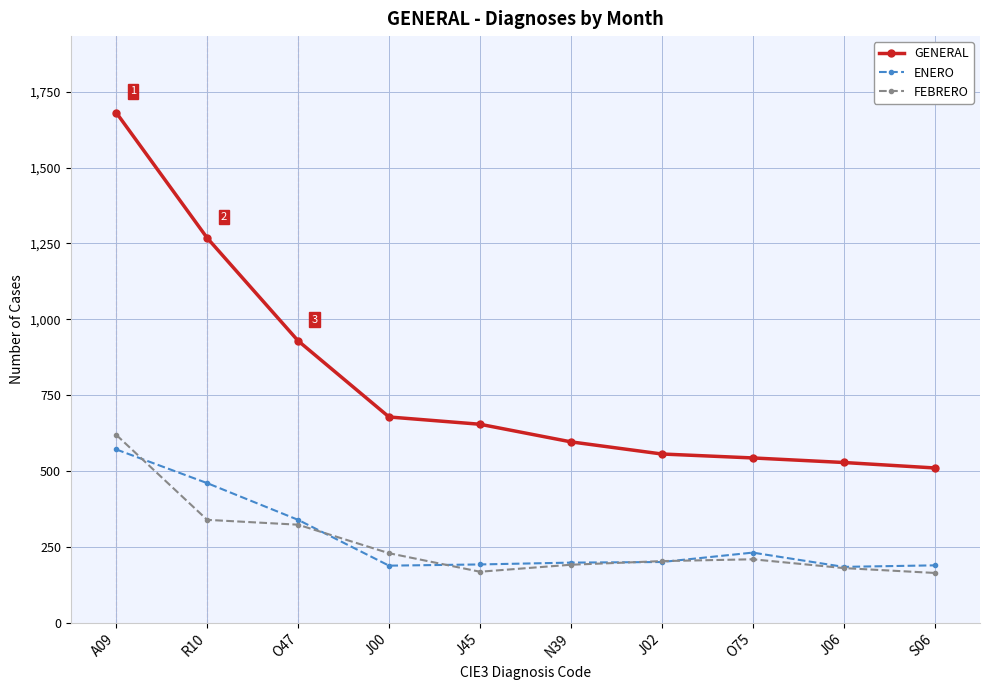

What is the lowest value of the ENERO series?

184